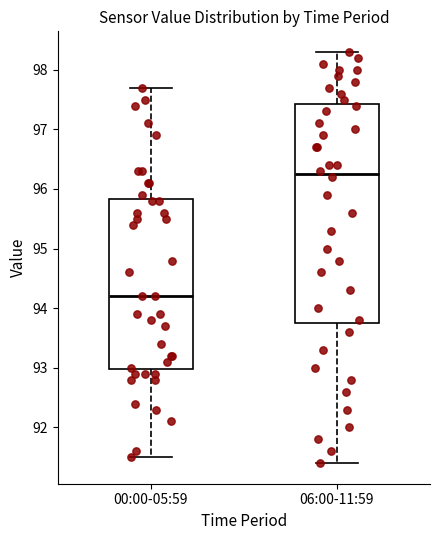

Which box is the tallest, from its lower edge to its upper edge?

06:00-11:59